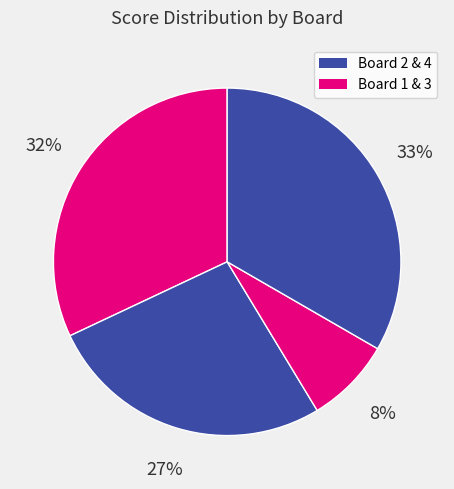

How many segments does this pie chart have?

4